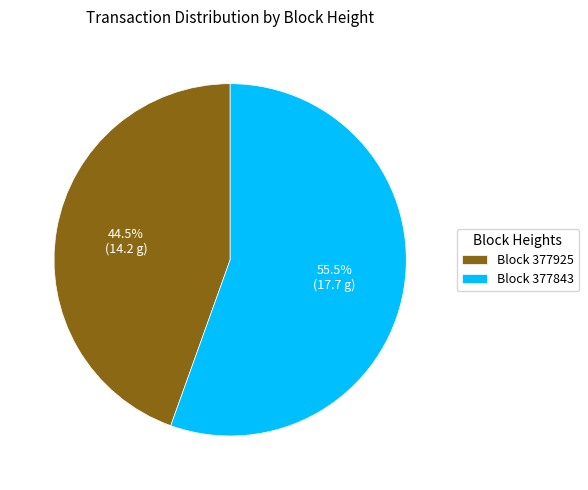

What is the smallest slice in the pie chart?

Block 377925